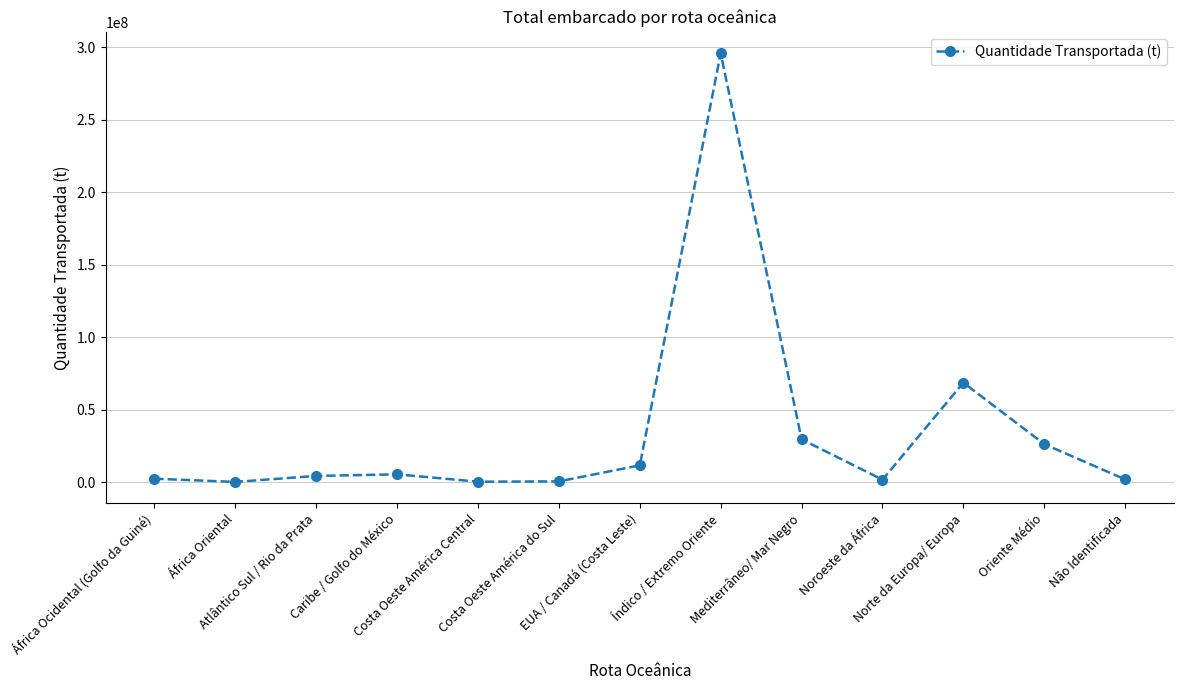

What is the difference between the second highest and second lowest values?

68268740